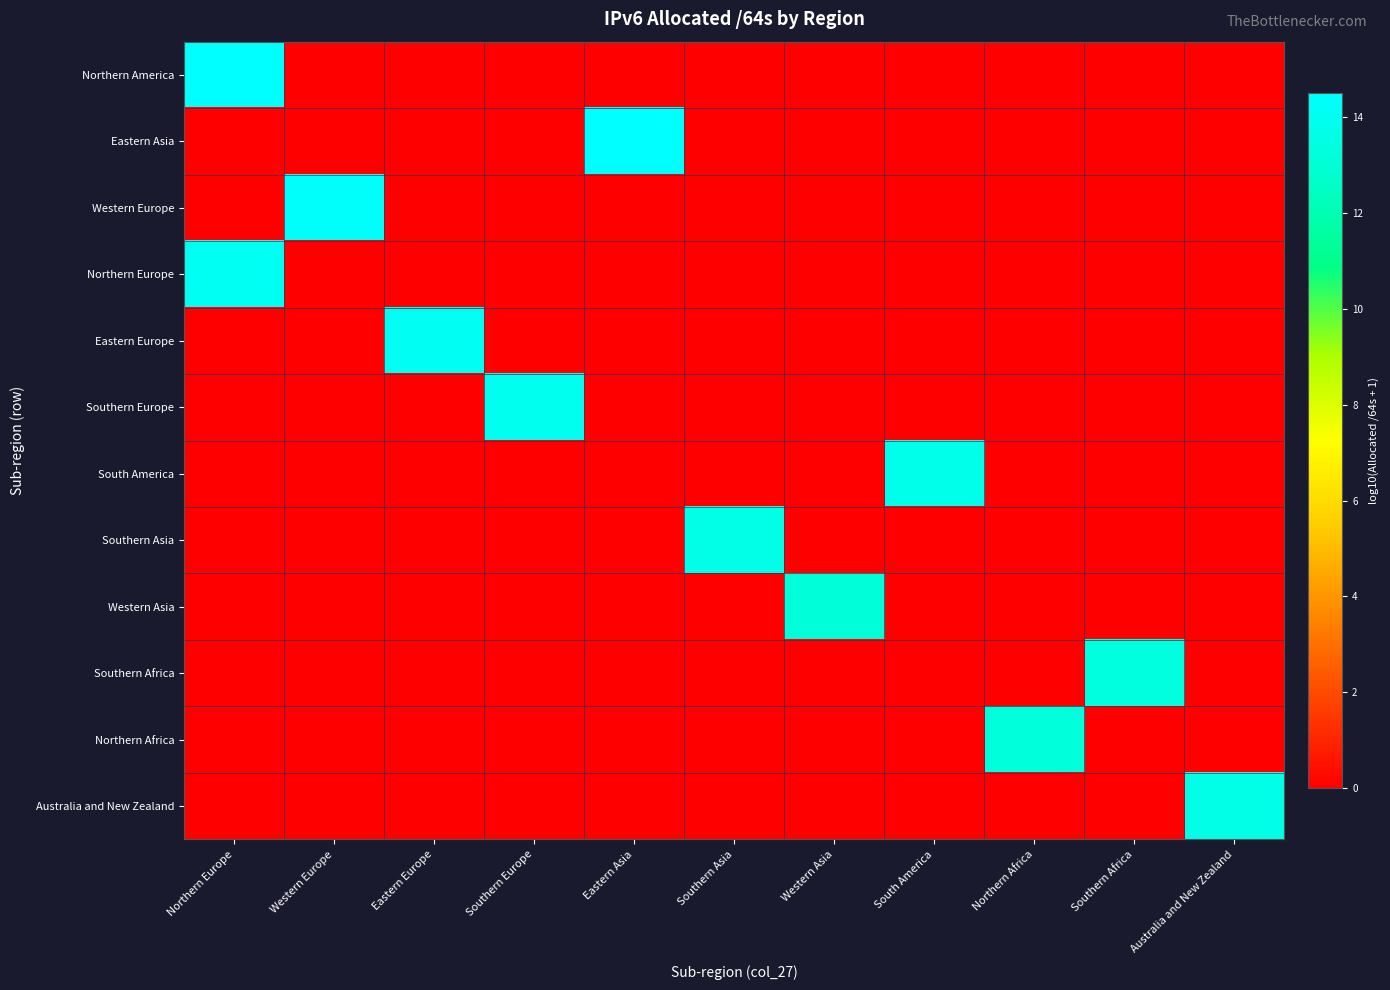

Reading right to left, list all the values displayed in this chart.

Northern America: Australia and New Zealand=0.0	Southern Africa=0.0	Northern Africa=0.0	South America=0.0	Western Asia=0.0	Southern Asia=0.0	Eastern Asia=0.0	Southern Europe=0.0	Eastern Europe=0.0	Western Europe=0.0	Northern Europe=14.5
Eastern Asia: Australia and New Zealand=0.0	Southern Africa=0.0	Northern Africa=0.0	South America=0.0	Western Asia=0.0	Southern Asia=0.0	Eastern Asia=14.5	Southern Europe=0.0	Eastern Europe=0.0	Western Europe=0.0	Northern Europe=0.0
Western Europe: Australia and New Zealand=0.0	Southern Africa=0.0	Northern Africa=0.0	South America=0.0	Western Asia=0.0	Southern Asia=0.0	Eastern Asia=0.0	Southern Europe=0.0	Eastern Europe=0.0	Western Europe=14.4	Northern Europe=0.0
Northern Europe: Australia and New Zealand=0.0	Southern Africa=0.0	Northern Africa=0.0	South America=0.0	Western Asia=0.0	Southern Asia=0.0	Eastern Asia=0.0	Southern Europe=0.0	Eastern Europe=0.0	Western Europe=0.0	Northern Europe=14.1
Eastern Europe: Australia and New Zealand=0.0	Southern Africa=0.0	Northern Africa=0.0	South America=0.0	Western Asia=0.0	Southern Asia=0.0	Eastern Asia=0.0	Southern Europe=0.0	Eastern Europe=14.0	Western Europe=0.0	Northern Europe=0.0
Southern Europe: Australia and New Zealand=0.0	Southern Africa=0.0	Northern Africa=0.0	South America=0.0	Western Asia=0.0	Southern Asia=0.0	Eastern Asia=0.0	Southern Europe=13.9	Eastern Europe=0.0	Western Europe=0.0	Northern Europe=0.0
South America: Australia and New Zealand=0.0	Southern Africa=0.0	Northern Africa=0.0	South America=13.8	Western Asia=0.0	Southern Asia=0.0	Eastern Asia=0.0	Southern Europe=0.0	Eastern Europe=0.0	Western Europe=0.0	Northern Europe=0.0
Southern Asia: Australia and New Zealand=0.0	Southern Africa=0.0	Northern Africa=0.0	South America=0.0	Western Asia=0.0	Southern Asia=13.6	Eastern Asia=0.0	Southern Europe=0.0	Eastern Europe=0.0	Western Europe=0.0	Northern Europe=0.0
Western Asia: Australia and New Zealand=0.0	Southern Africa=0.0	Northern Africa=0.0	South America=0.0	Western Asia=13.2	Southern Asia=0.0	Eastern Asia=0.0	Southern Europe=0.0	Eastern Europe=0.0	Western Europe=0.0	Northern Europe=0.0
Southern Africa: Australia and New Zealand=0.0	Southern Africa=13.3	Northern Africa=0.0	South America=0.0	Western Asia=0.0	Southern Asia=0.0	Eastern Asia=0.0	Southern Europe=0.0	Eastern Europe=0.0	Western Europe=0.0	Northern Europe=0.0
Northern Africa: Australia and New Zealand=0.0	Southern Africa=0.0	Northern Africa=13.2	South America=0.0	Western Asia=0.0	Southern Asia=0.0	Eastern Asia=0.0	Southern Europe=0.0	Eastern Europe=0.0	Western Europe=0.0	Northern Europe=0.0
Australia and New Zealand: Australia and New Zealand=13.6	Southern Africa=0.0	Northern Africa=0.0	South America=0.0	Western Asia=0.0	Southern Asia=0.0	Eastern Asia=0.0	Southern Europe=0.0	Eastern Europe=0.0	Western Europe=0.0	Northern Europe=0.0